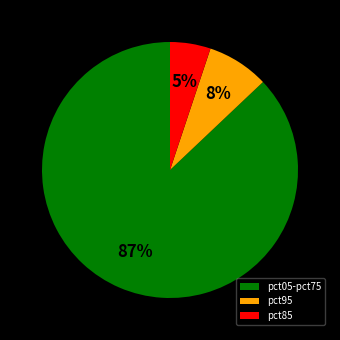

Which slice is the largest?

pct05-pct75